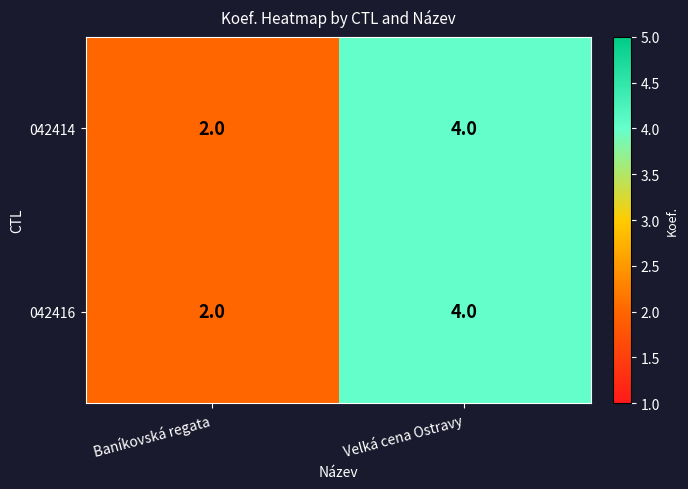

What is the average value of the 042416 series?

3